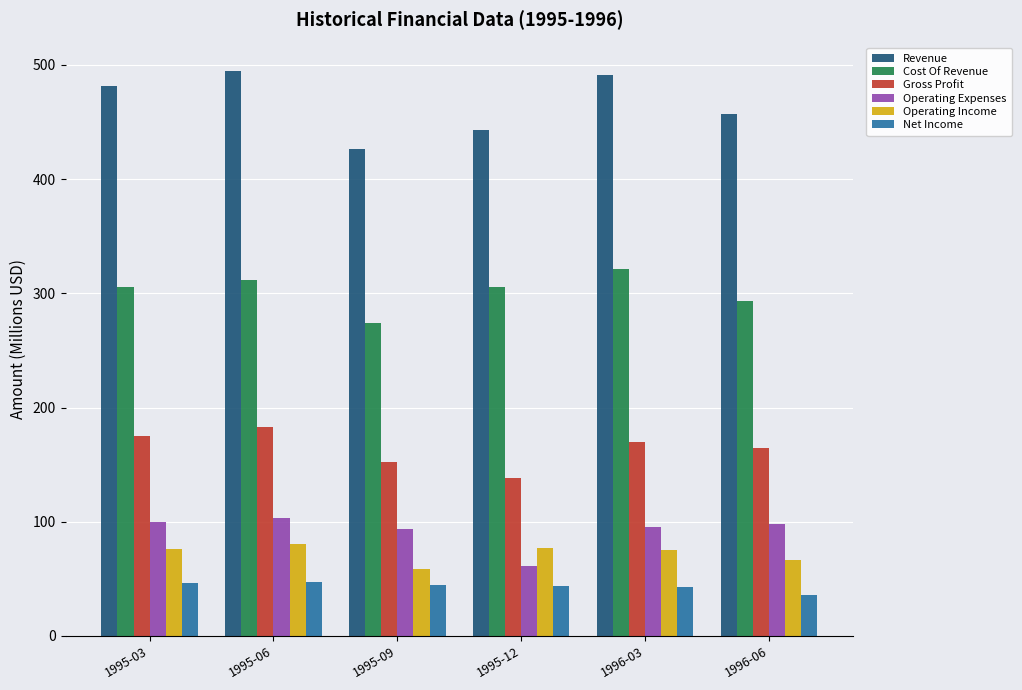

Which series has the widest spread of values?

Revenue